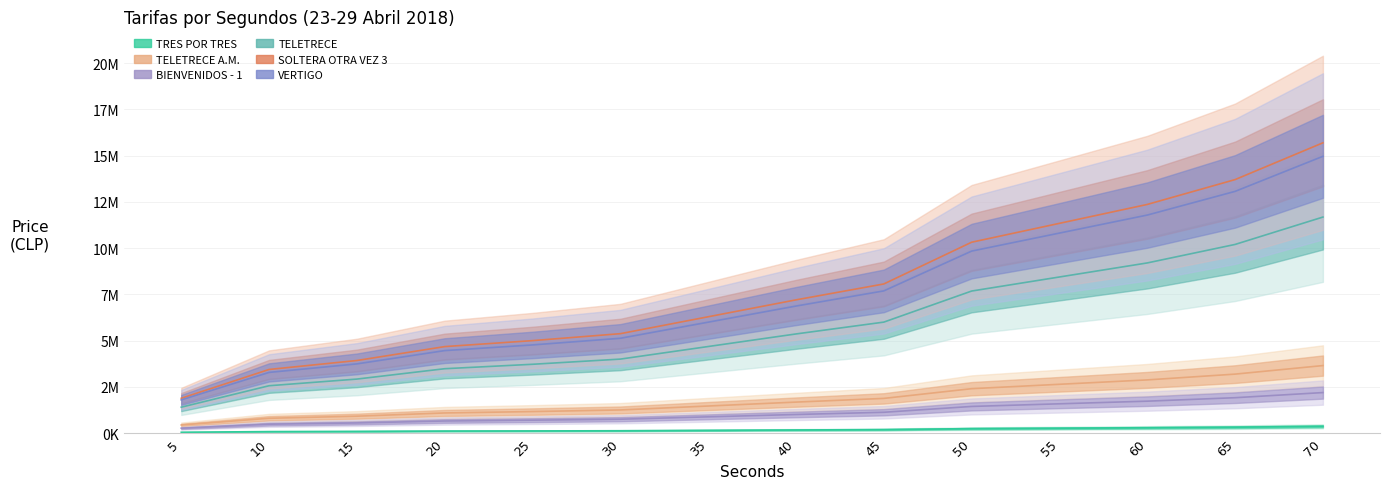

What is the difference between the maximum and minimum values in the TRES POR TRES series?

321000